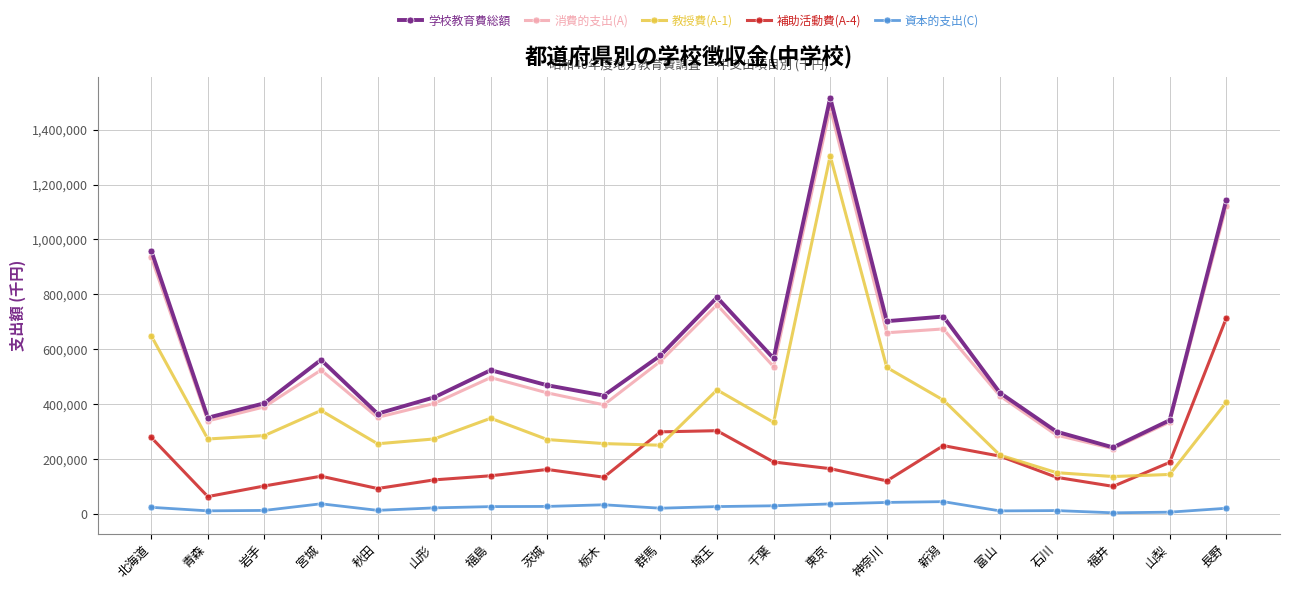

Is it true that 補助活動費(A-4) equals 139314 at 福島?

True